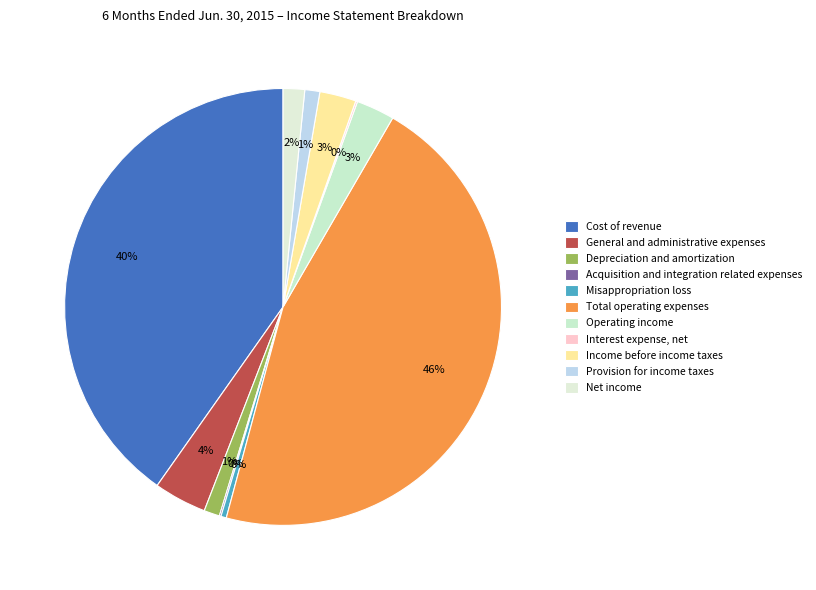

How many slices are in this pie chart?

11